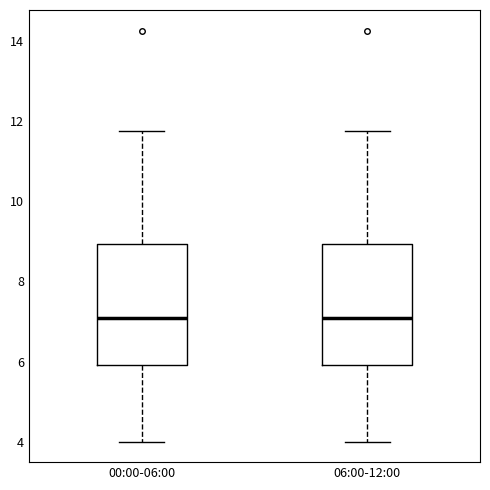

Where is the upper edge of the box for 06:00-12:00 on the y-axis? The values are not printed on the chart, so give them approximately, as read against the axis.

9.0